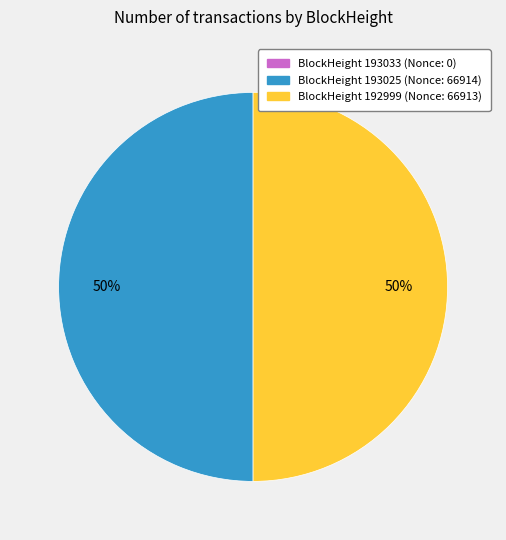

To the nearest percent, what is the difference between the largest and smallest slice percentages?

50%